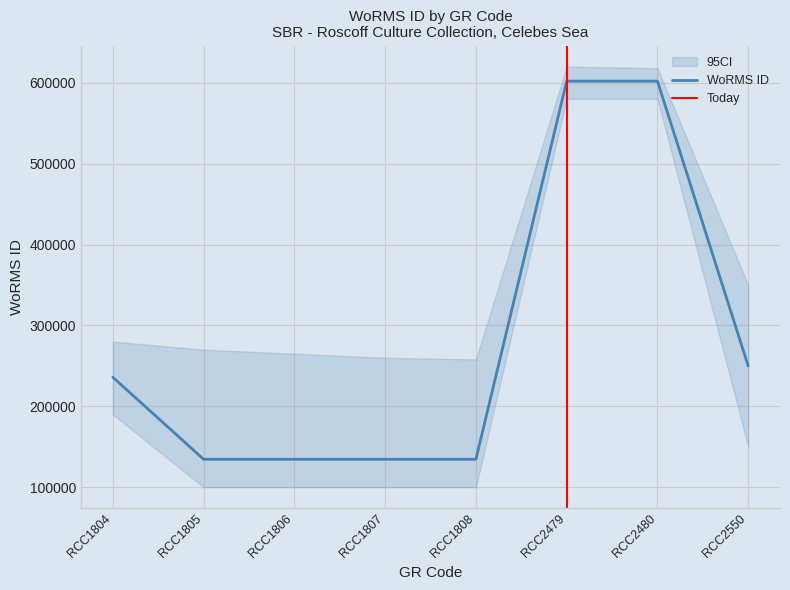

Rank the categories by value from lowest to highest.

RCC1805, RCC1806, RCC1807, RCC1808, RCC1804, RCC2550, RCC2479, RCC2480